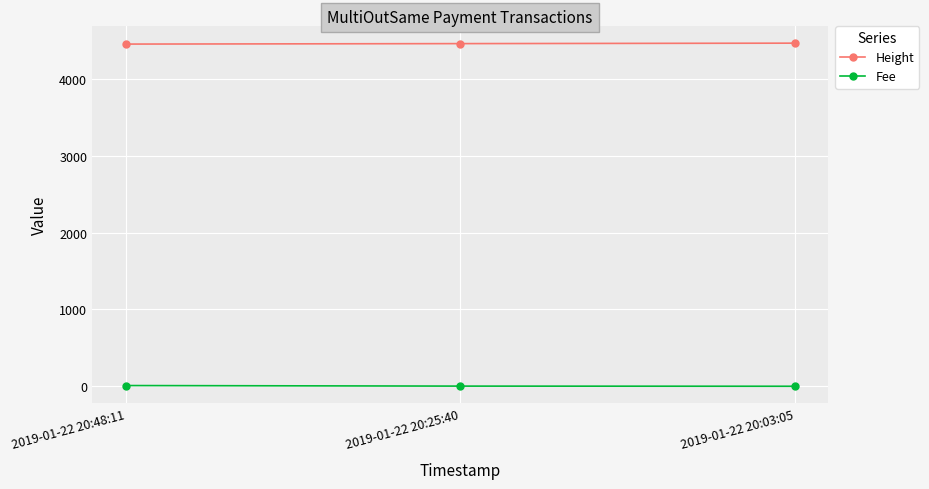

What is the approximate value of Height at 2019-01-22 20:03:05?

4463.0